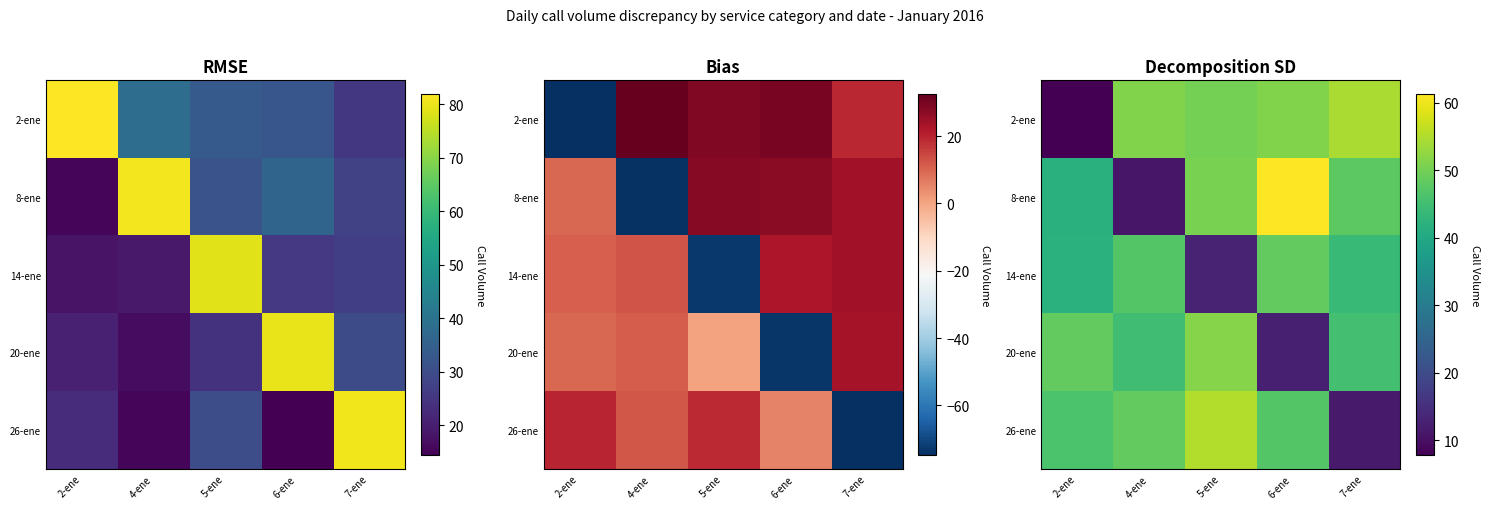

At how many categories does at least one series exceed 23?

5